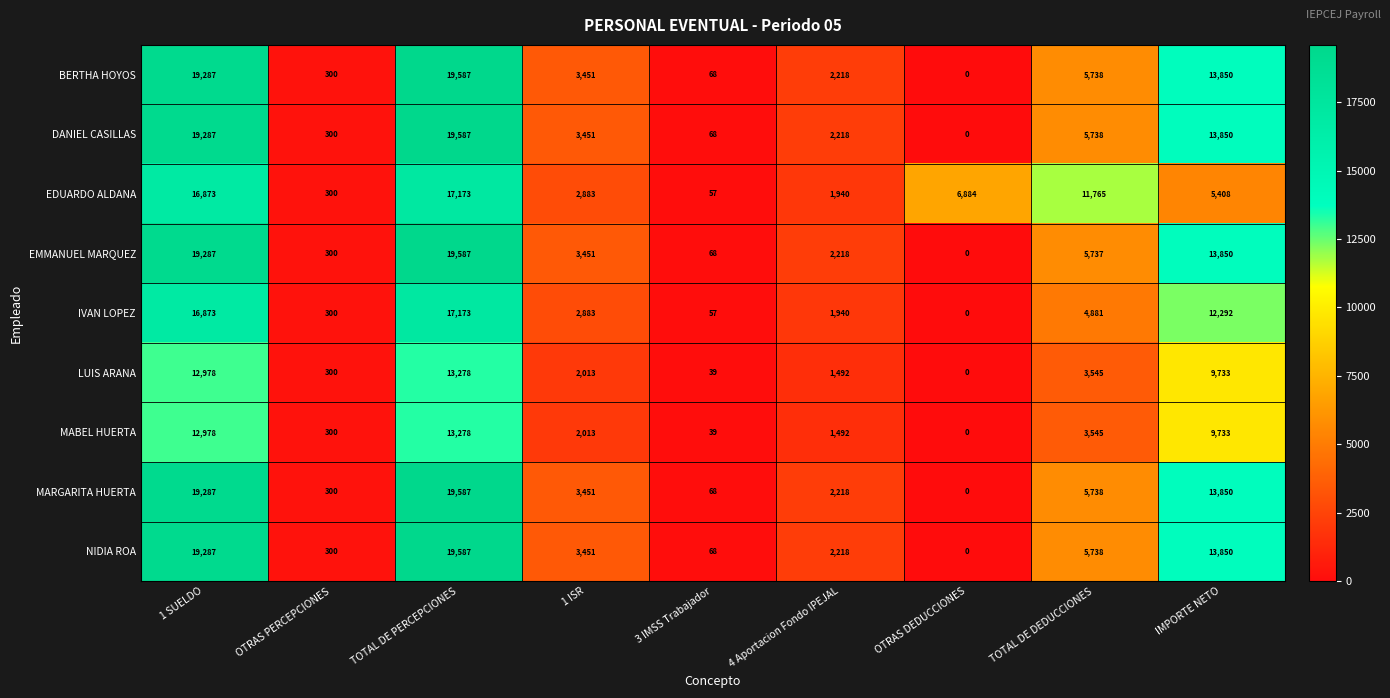

What is the difference between the highest and lowest values at IMPORTE NETO?

8442